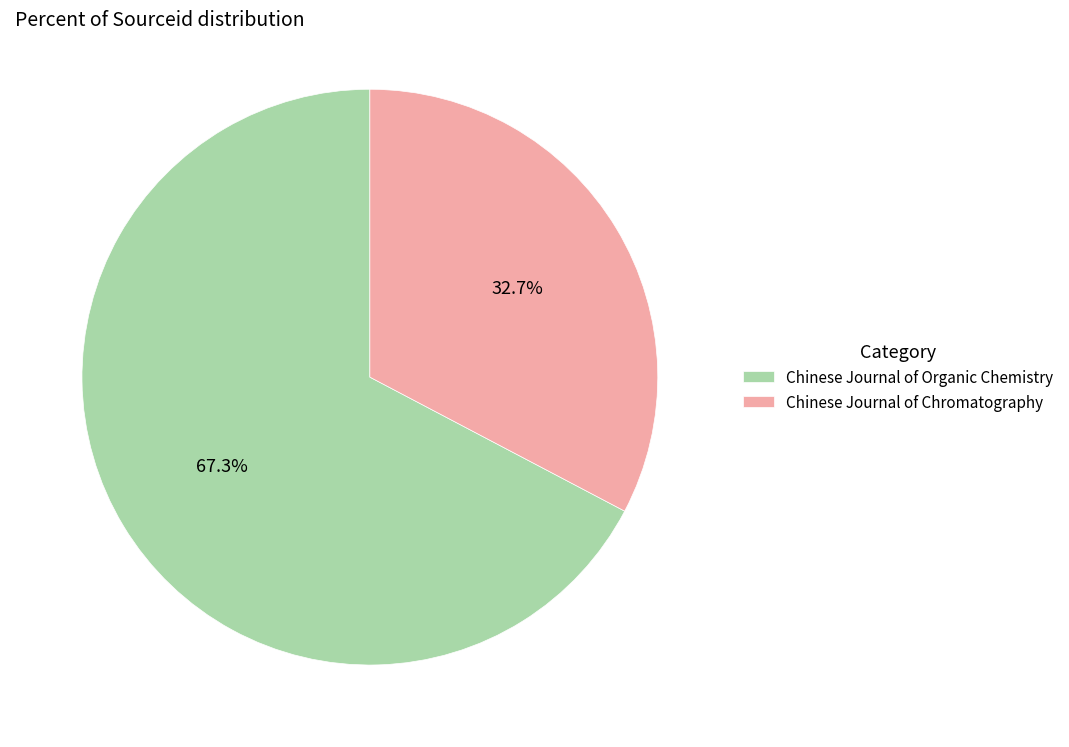

What is the smallest slice in the pie chart?

Chinese Journal of Chromatography